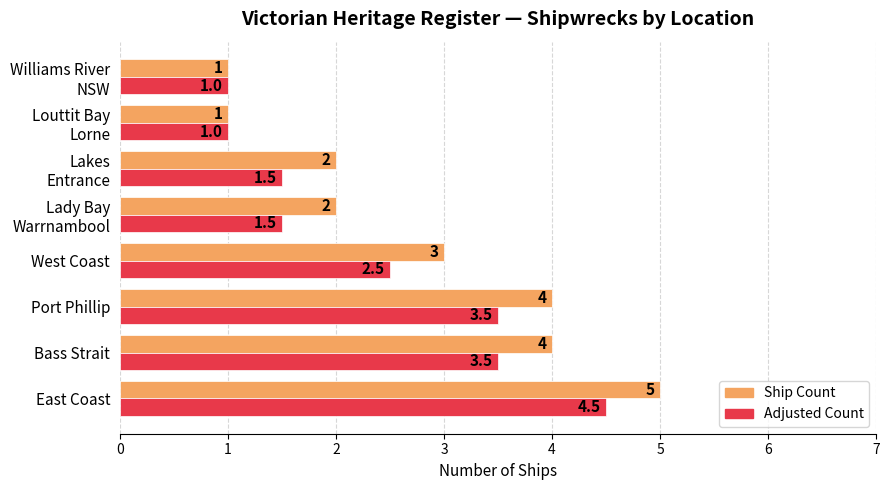

True or false: Adjusted Count has a value of 4.5 at East Coast.

True